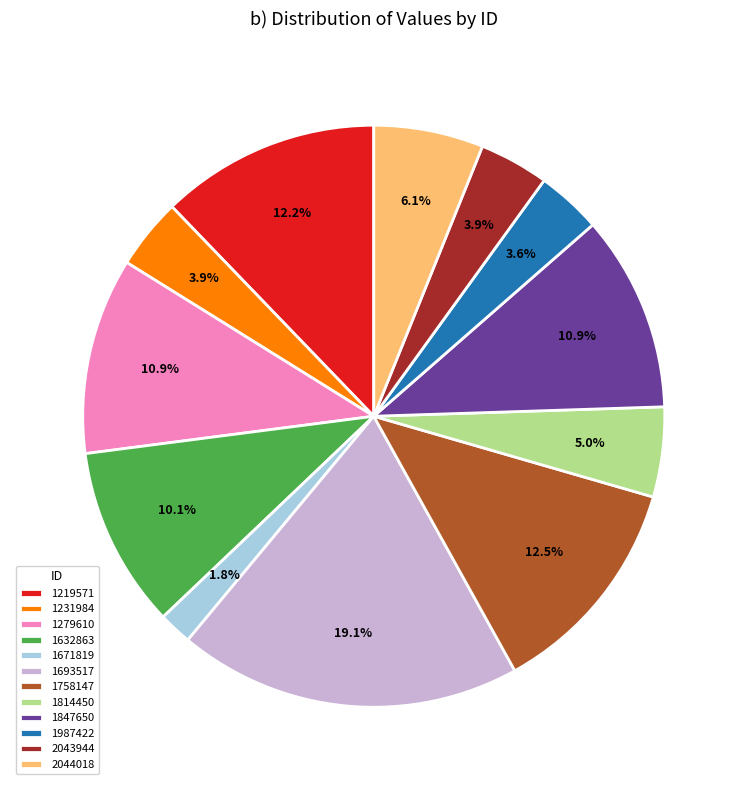

Count the number of slices in the pie.

12